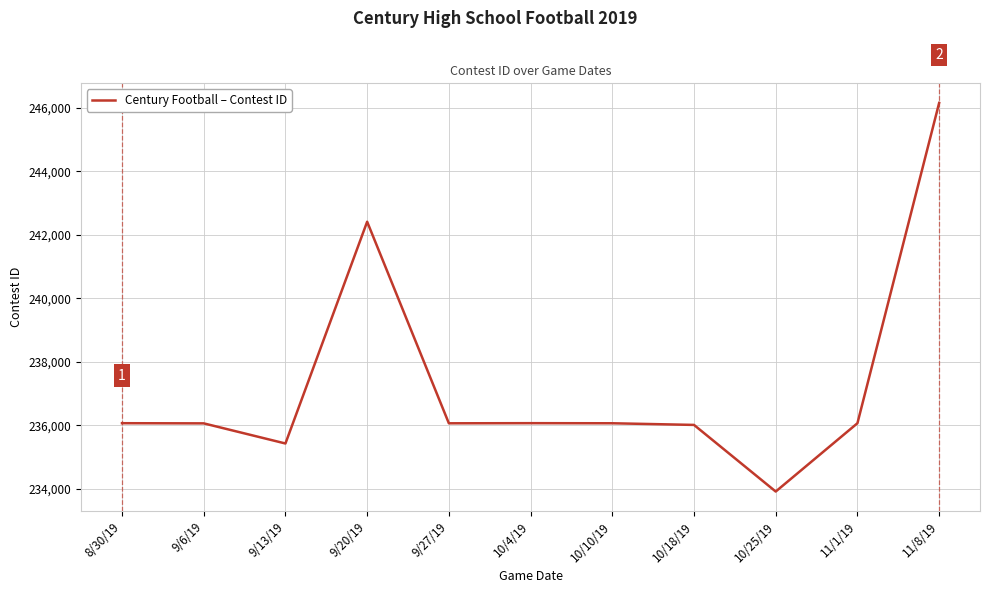

What is the ratio of the value at 11/8/19 to the value at 10/18/19?

1.0